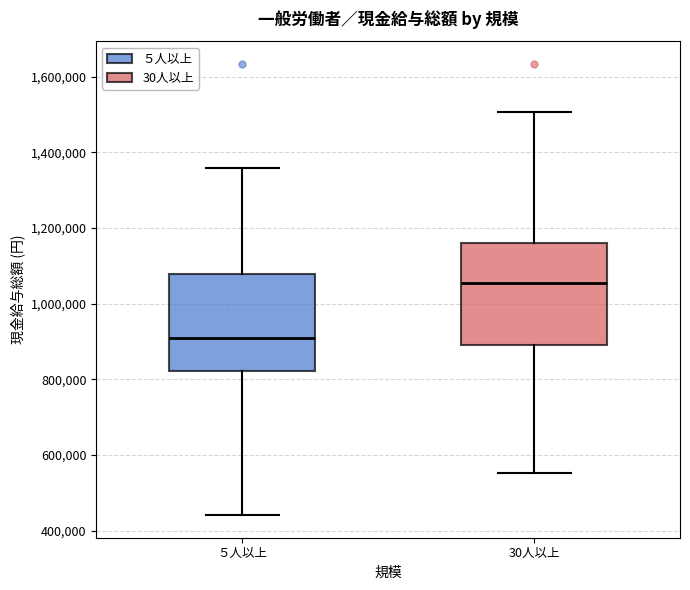

Reading left to right, transcribe this box plot: for each box, give where its median line is, the range the box spans, and where its two whiskers end, as read against the y-axis. The values are not printed on the chart, so give them approximately, as read against the axis.

５人以上: median 920000, box 820000 to 1080000, whiskers 440000 to 1360000
30人以上: median 1060000, box 900000 to 1160000, whiskers 560000 to 1500000